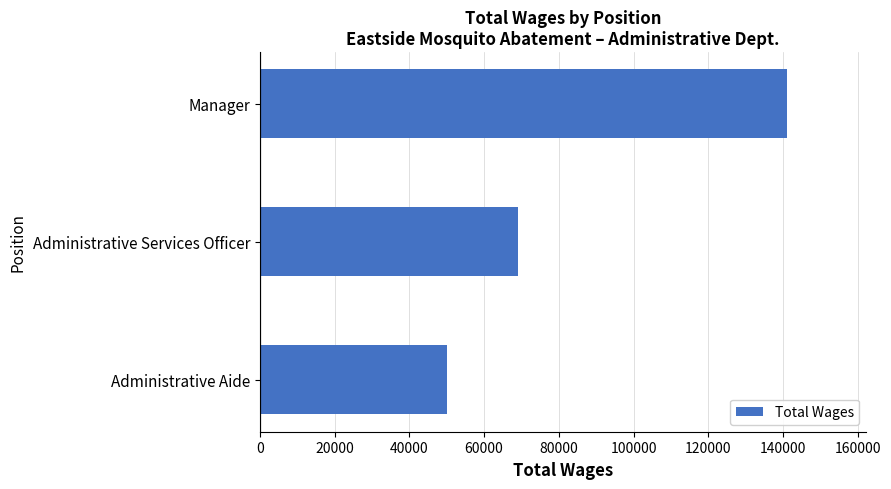

List the labels in order of value, smallest first.

Administrative Aide, Administrative Services Officer, Manager